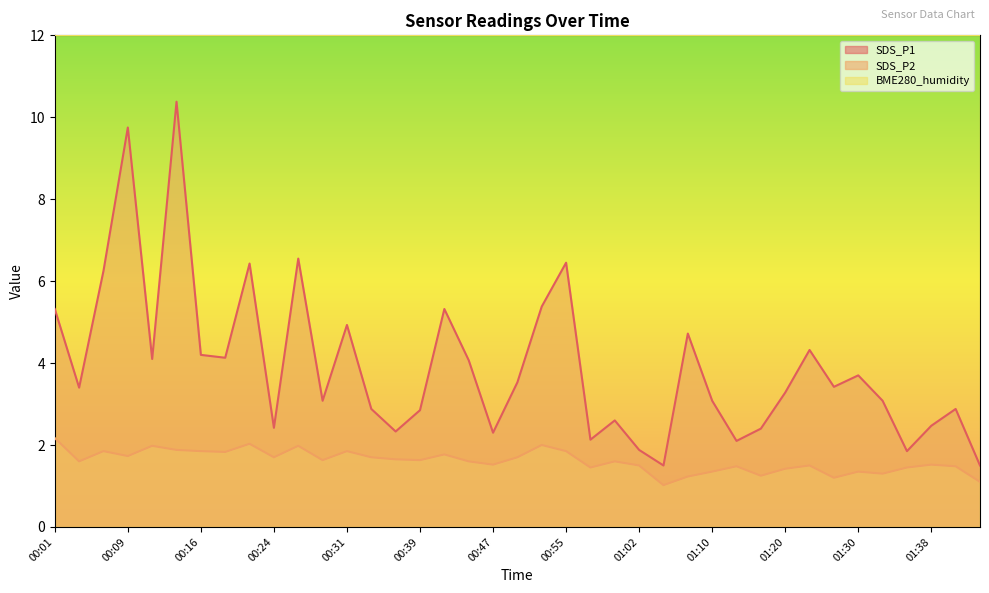

What is the difference between the maximum and minimum values in the SDS_P1 series?

8.9